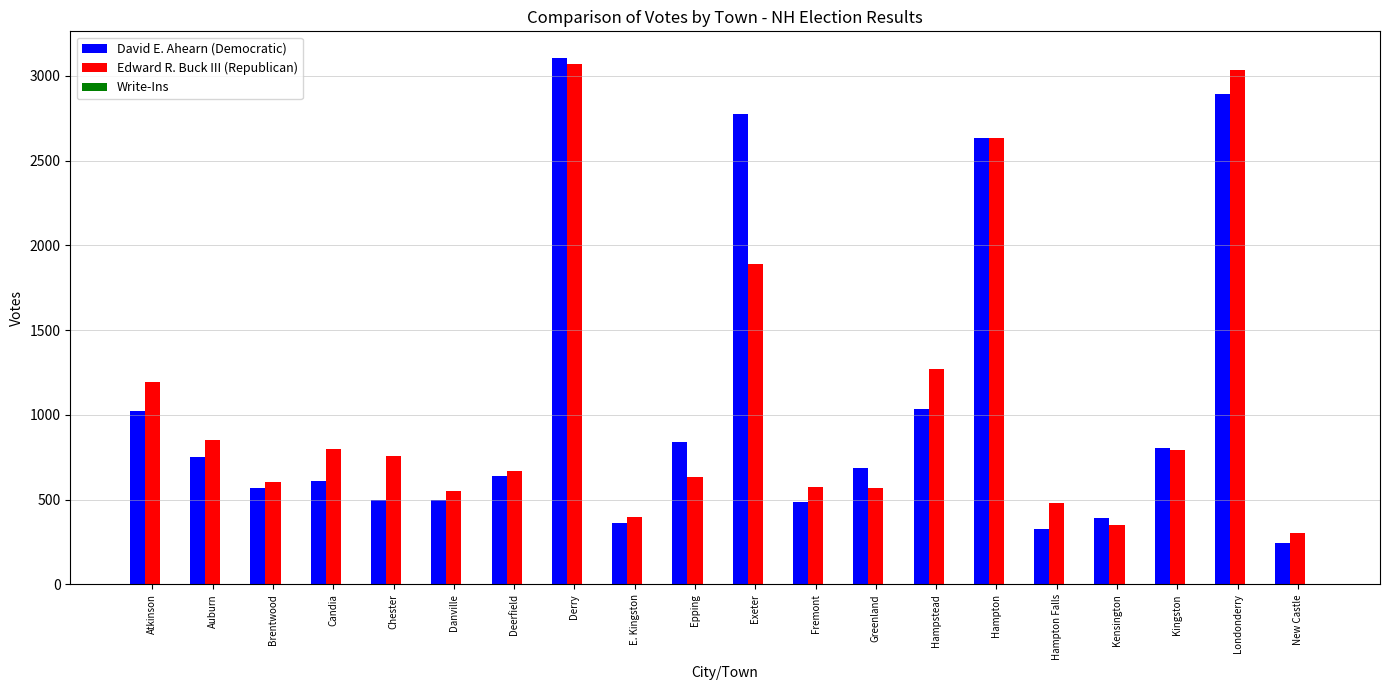

At which label does David E. Ahearn (Democratic) reach its peak?

Derry